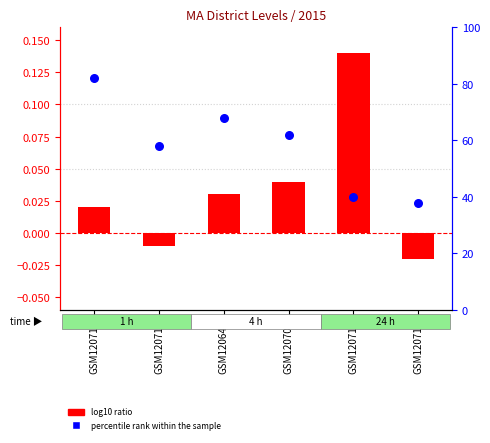

What are all the series names shown in the legend?

log10 ratio, percentile rank within the sample